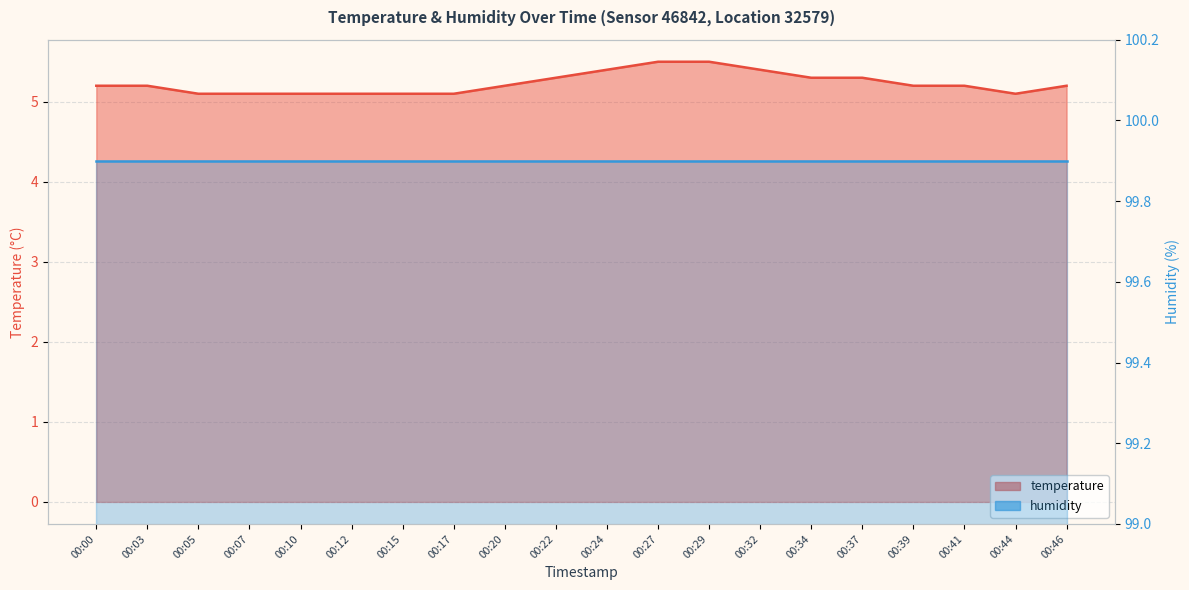

Which category has the highest value across all series?

00:27